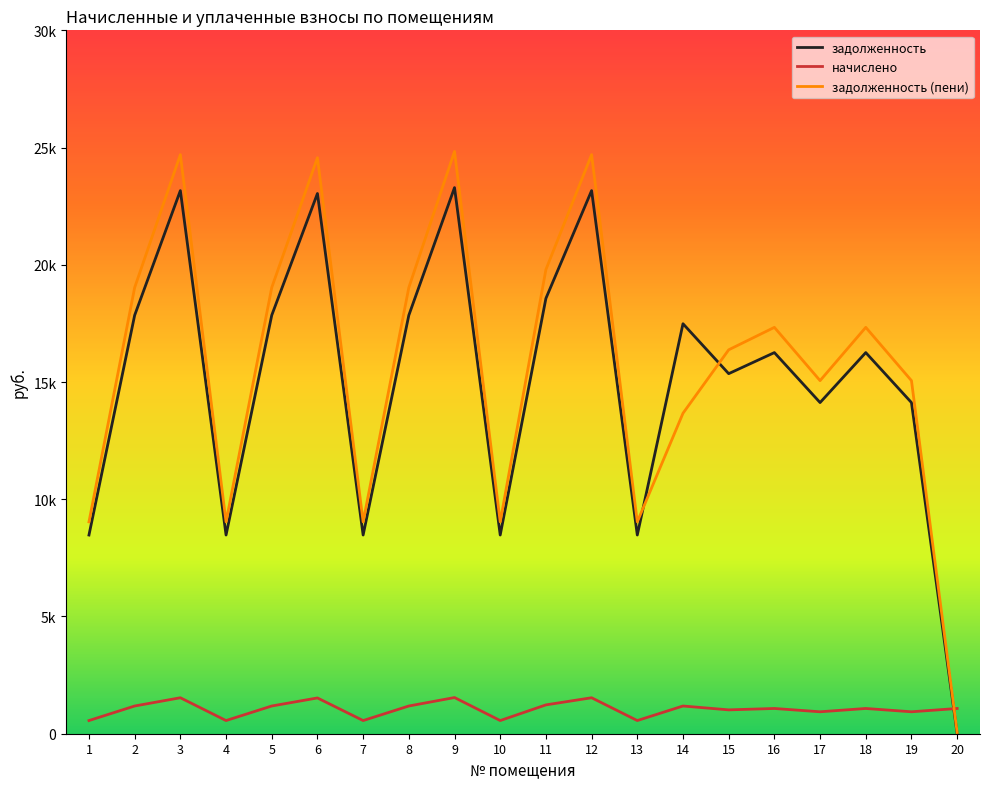

Is this an area chart (filled region under the line)?

No